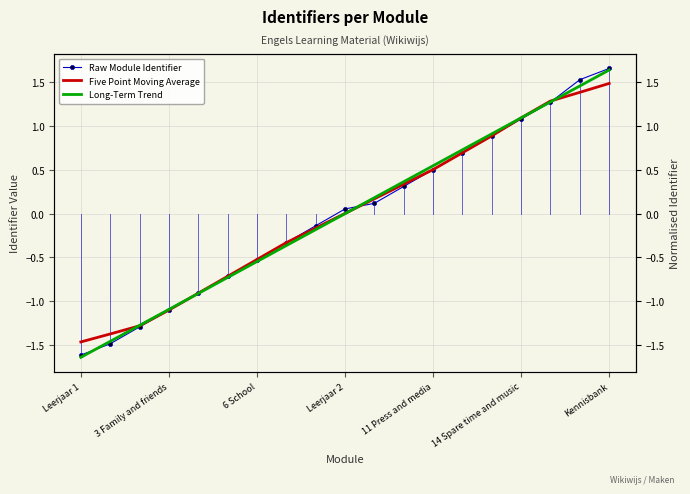

Rank the categories by Five Point Moving Average value from highest to lowest.

18, 17, 16, 15, 14, 13, 12, 11, 10, 9, 8, 7, Kennisbank, 14 Spare time and music, 11 Press and media, Leerjaar 2, 6 School, 3 Family and friends, Leerjaar 1